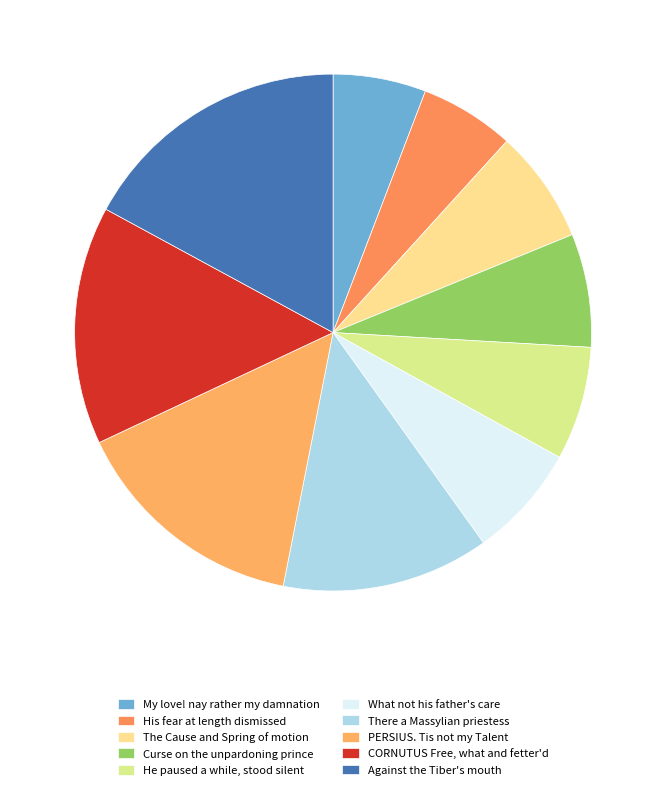

Count the number of slices in the pie.

10